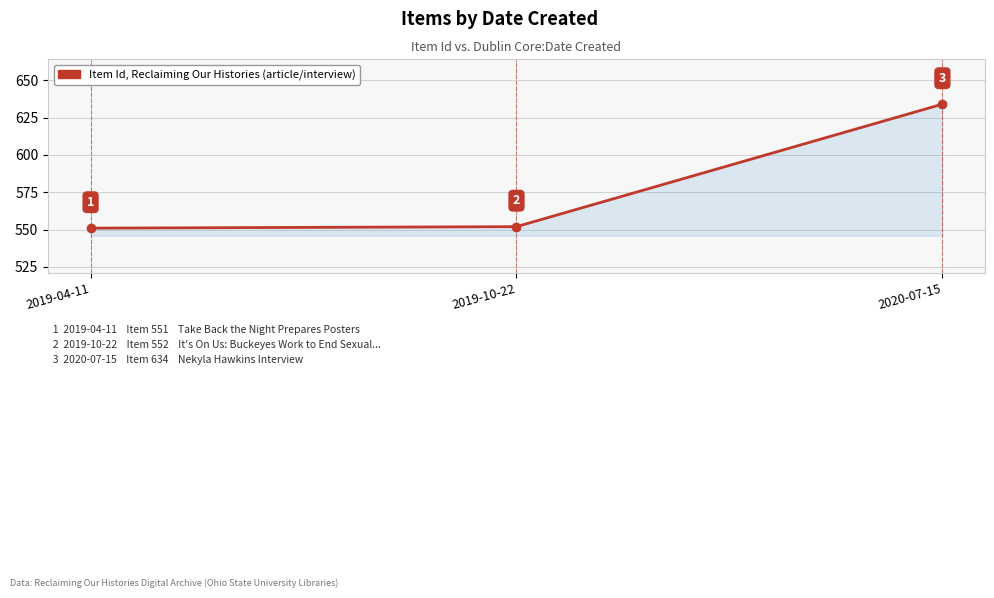

How many data points are less than 552?

1